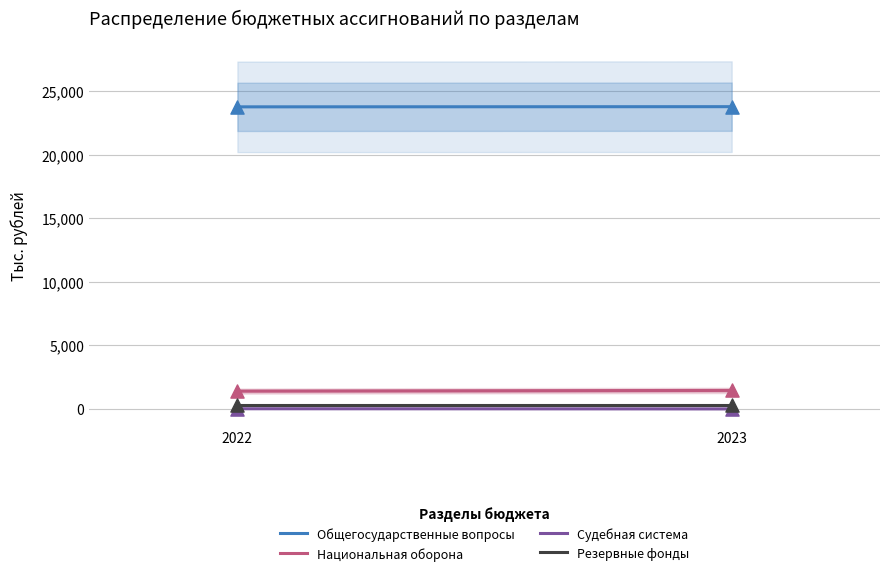

Which series has the widest spread of Y values?

Национальная оборона